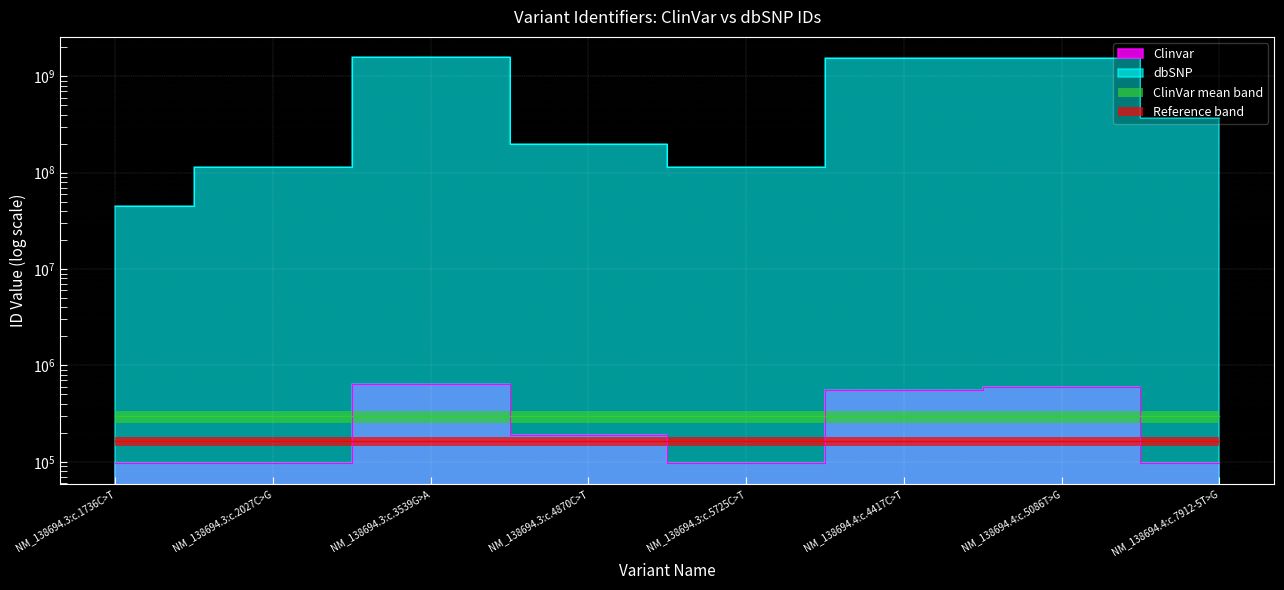

The value of Clinvar at NM_138694.4:c.7912-5T>G is 96425. True or false?

True